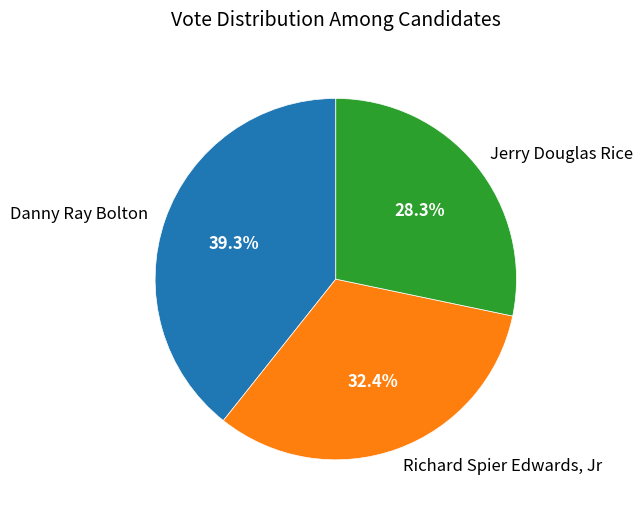

Which slice is the smallest?

Jerry Douglas Rice